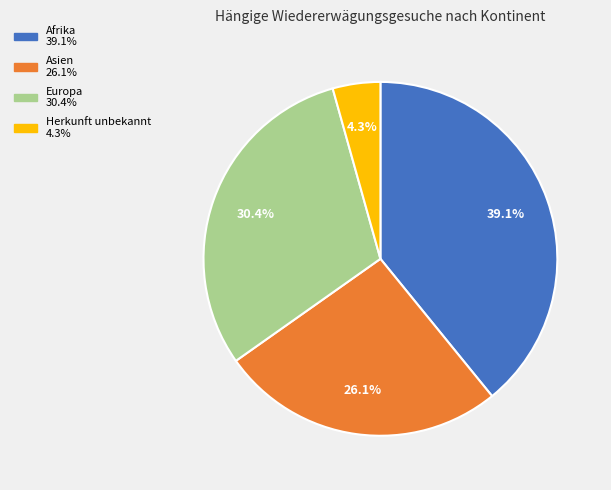

How much of the chart is everything except Afrika?

60.9%